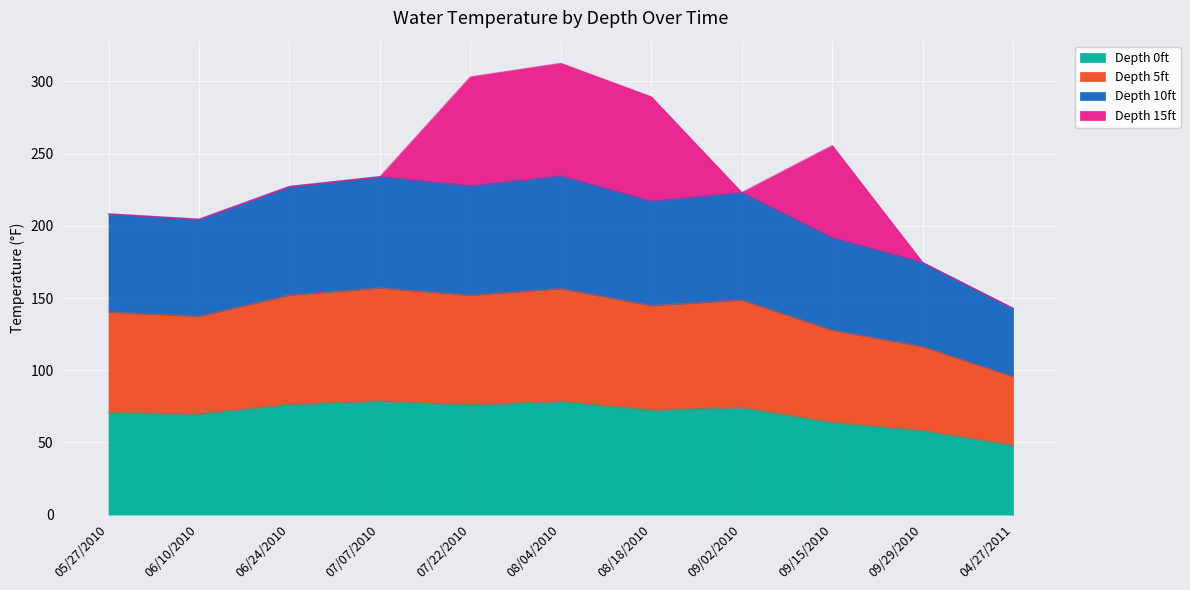

What is the total value across all series at 04/27/2011?

142.9